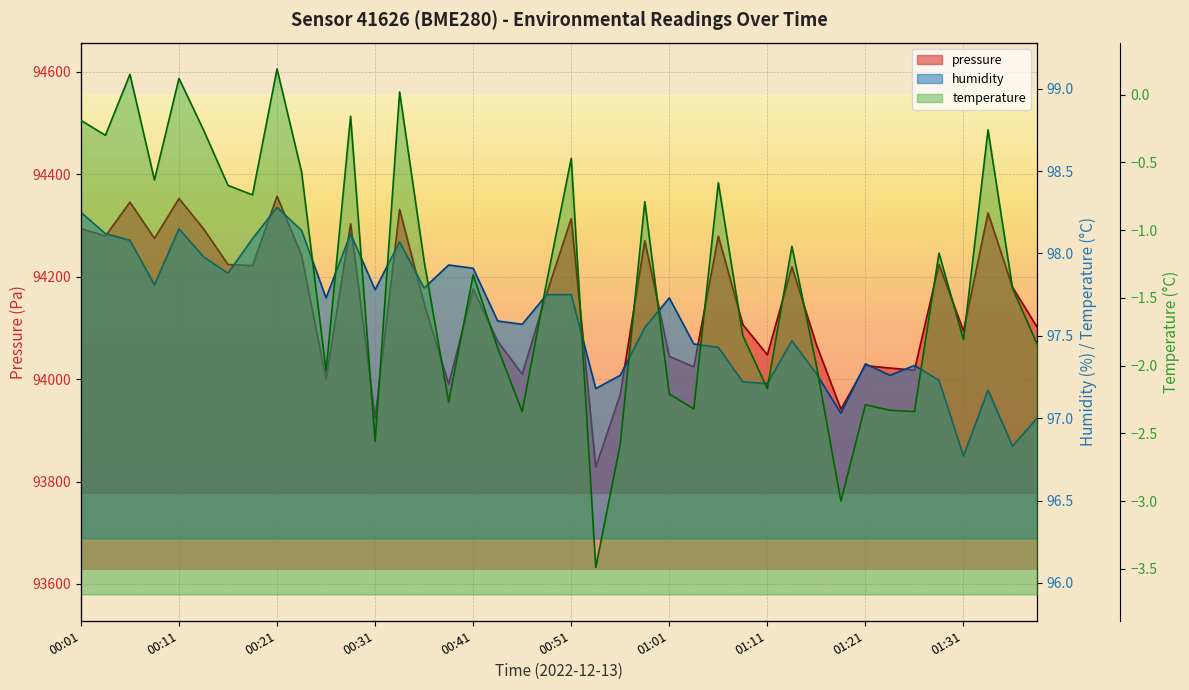

Where does the temperature series first go above -1?

00:01